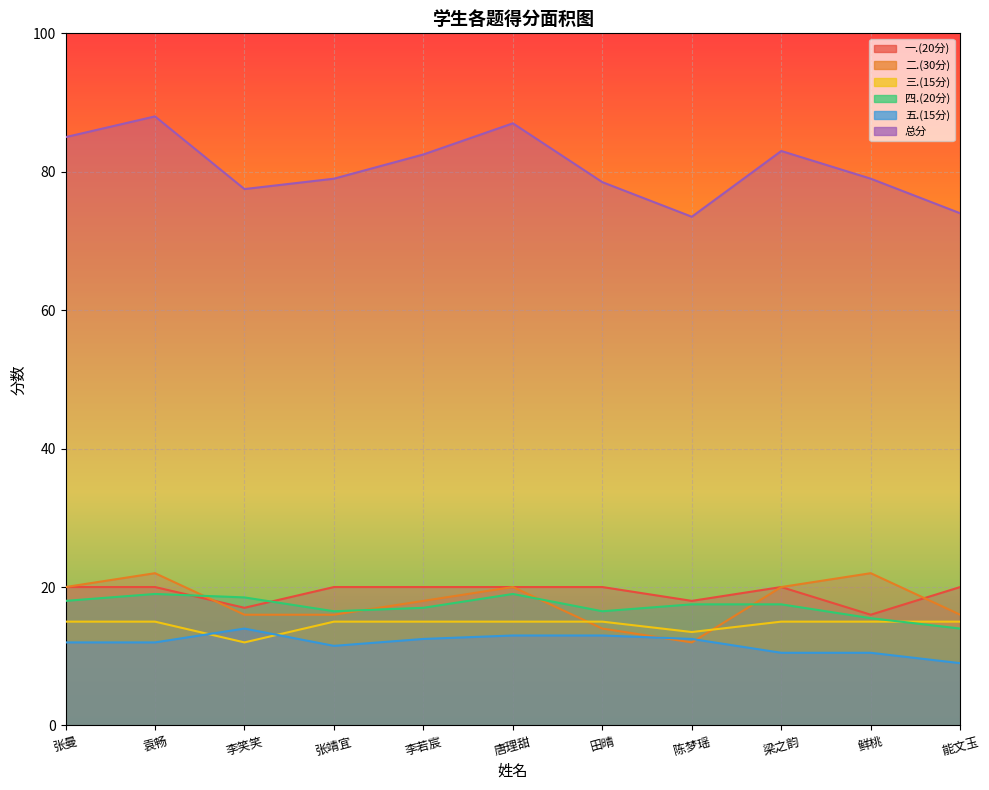

Which series has the widest spread of values?

总分